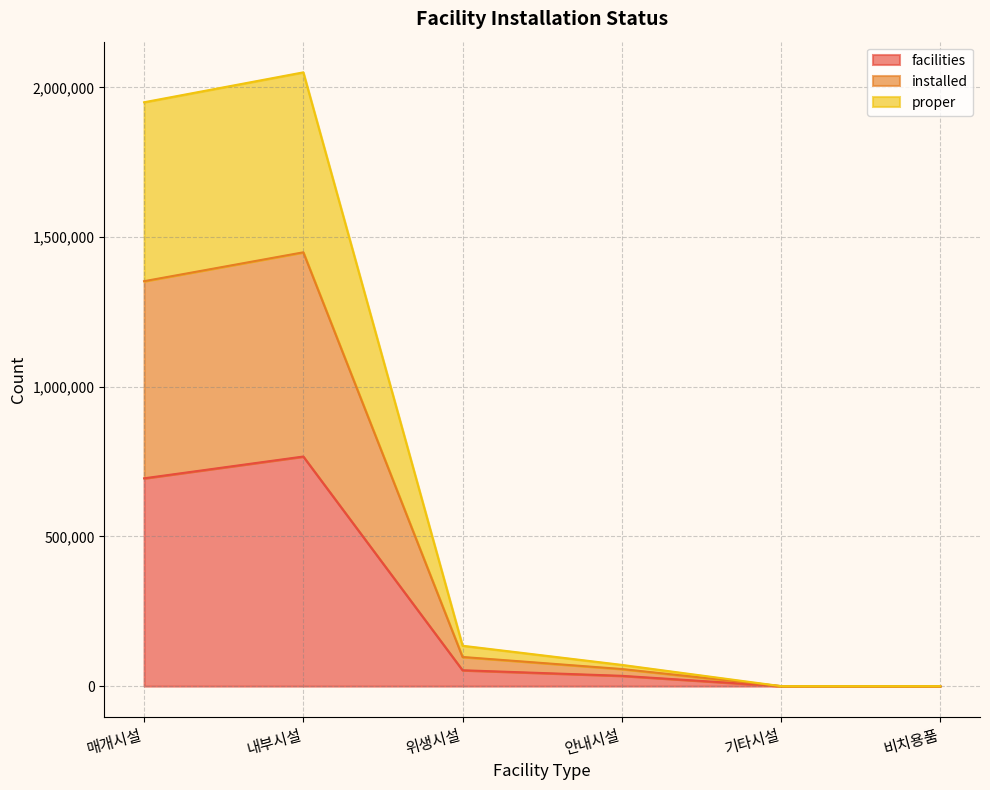

List the labels in order of installed value, largest first.

내부시설, 매개시설, 위생시설, 안내시설, 기타시설, 비치용품